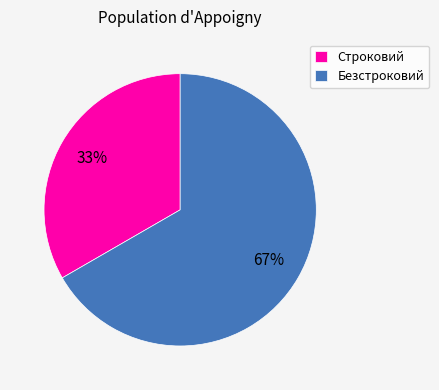

The Строковий slice represents 39% of the pie. True or false?

False